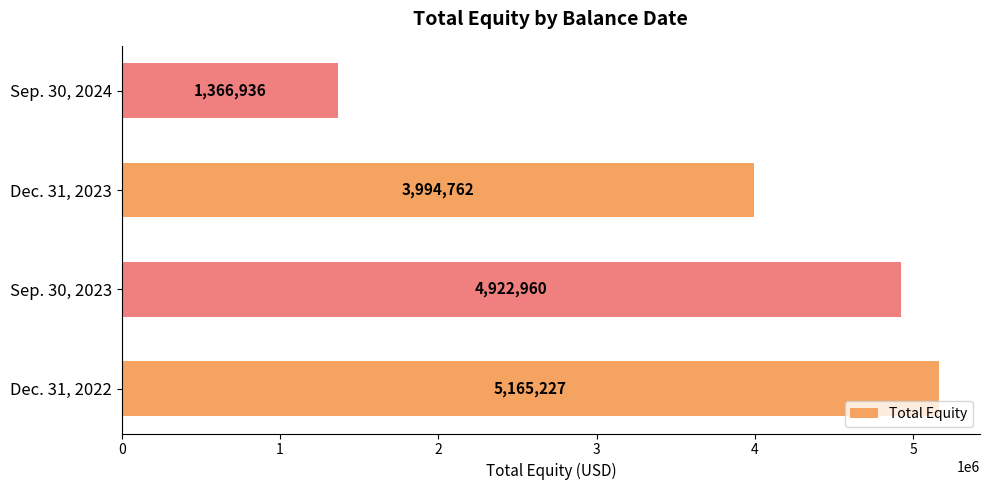

At which category does the chart reach its minimum across all series?

Sep. 30, 2024